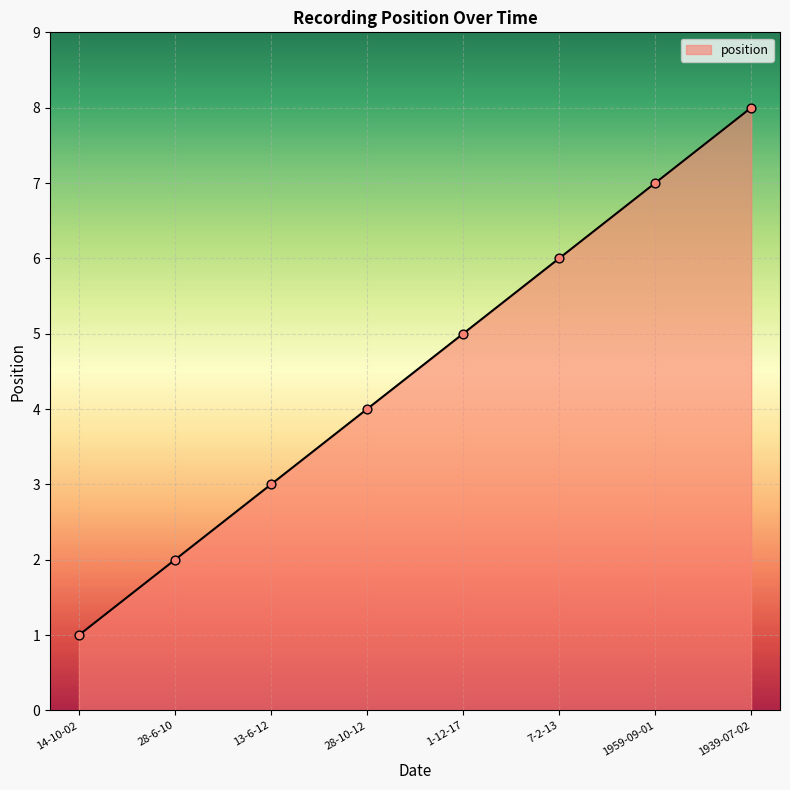

What is the change in value from 28-10-12 to 7-2-13?

+2